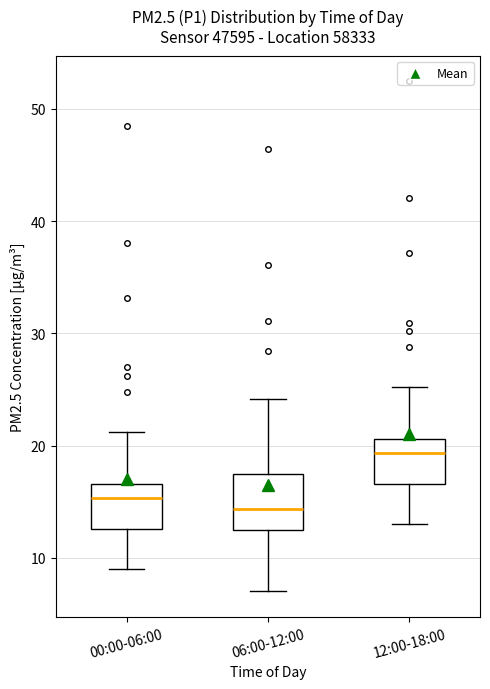

Reading left to right, transcribe this box plot: for each box, give where its median line is, the range the box spans, and where its two whiskers end, as read against the y-axis. The values are not printed on the chart, so give them approximately, as read against the axis.

00:00-06:00: median 15, box 13 to 17, whiskers 9 to 21
06:00-12:00: median 14, box 13 to 18, whiskers 7 to 24
12:00-18:00: median 19, box 17 to 21, whiskers 13 to 25